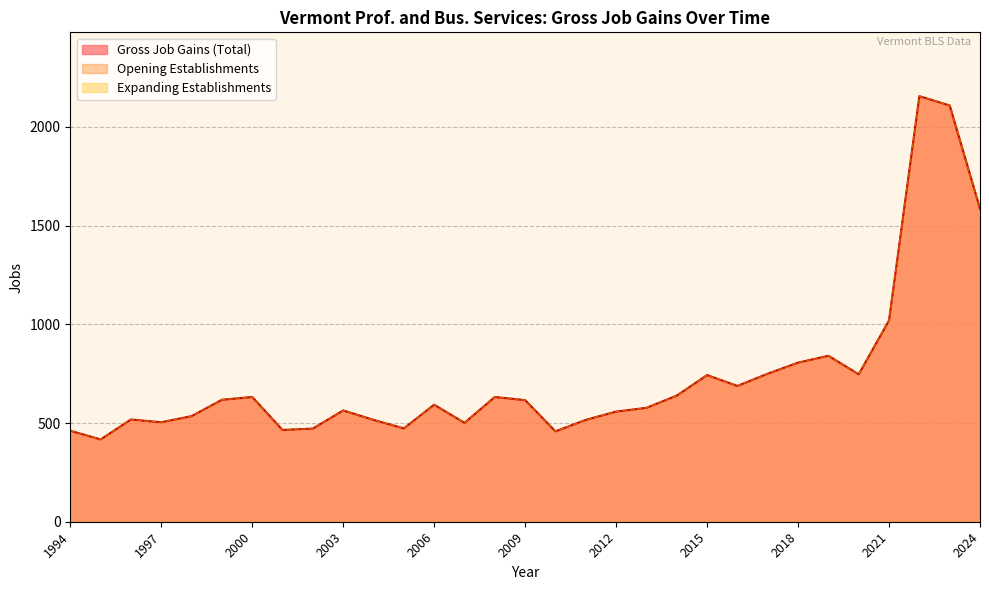

Reading right to left, what are all the values shown in this chart?

Gross Job Gains (Total): 1586	2109	2156	1020	747	841	806	750	688	743	639	577	558	516	458	616	632	501	593	473	516	564	472	465	632	618	535	504	518	417	461
Opening Establishments: 1586	2109	2156	1020	747	841	806	750	688	743	639	577	558	516	458	616	632	501	593	473	516	564	472	465	632	618	535	504	518	417	461